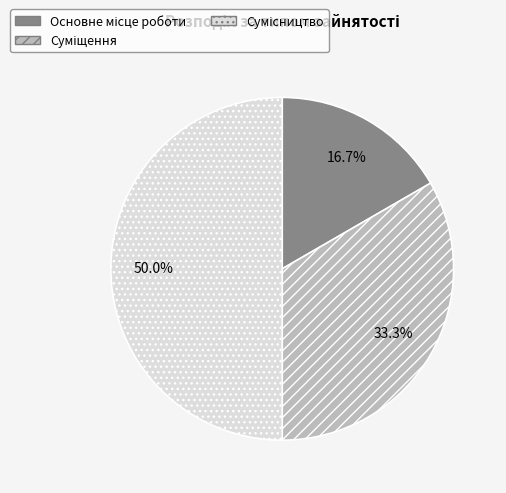

How many slices are in this pie chart?

3